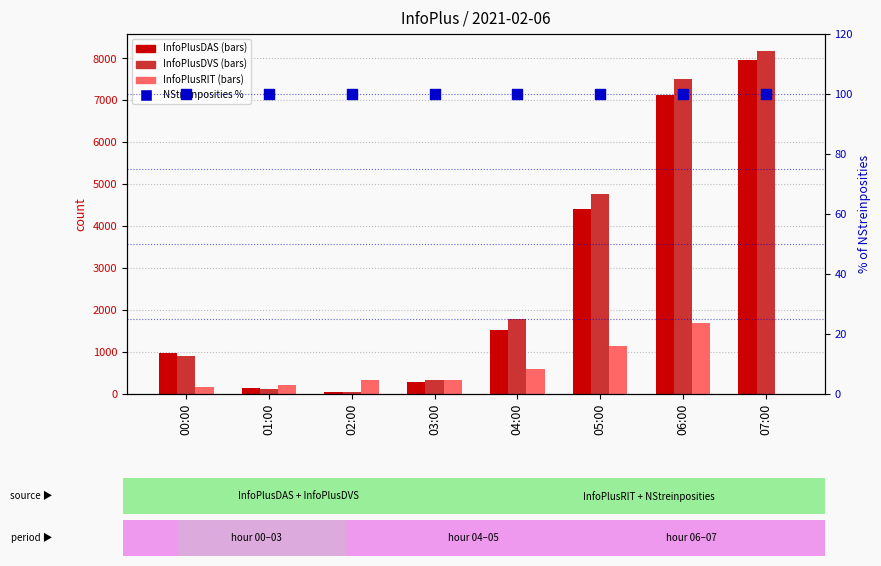

What are all the series names shown in the legend?

InfoPlusDAS, InfoPlusDVS, InfoPlusRIT, NStreinposities %